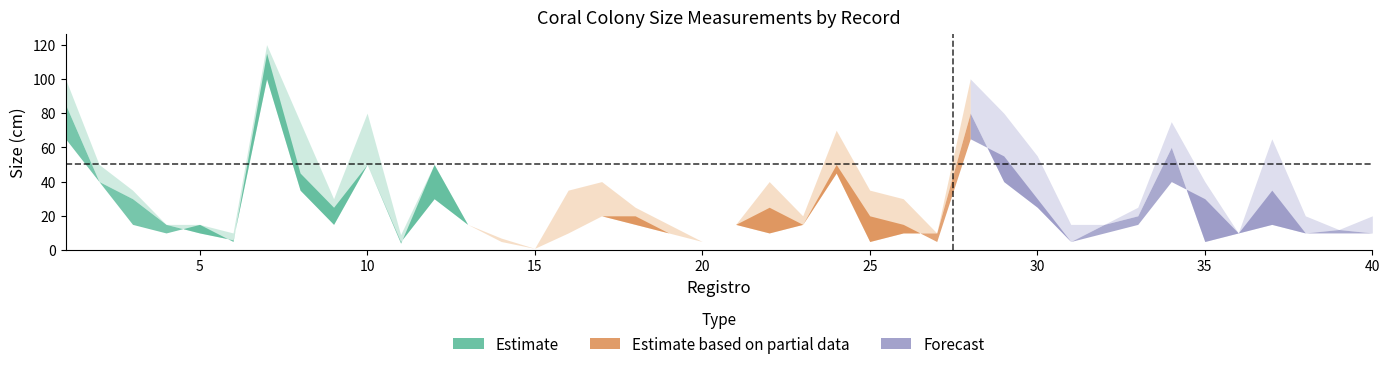

At how many categories does at least one series exceed 41?

12